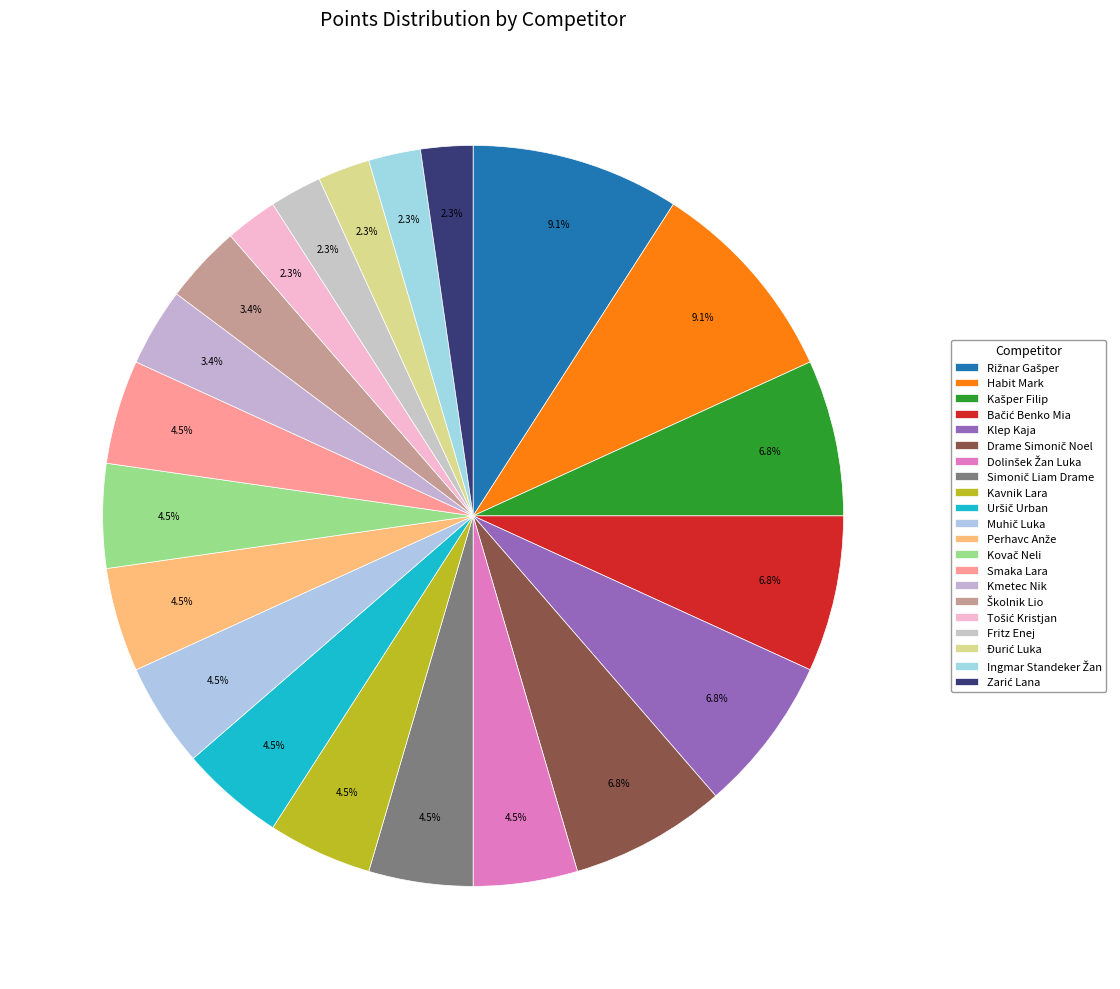

How many slices are in this pie chart?

21